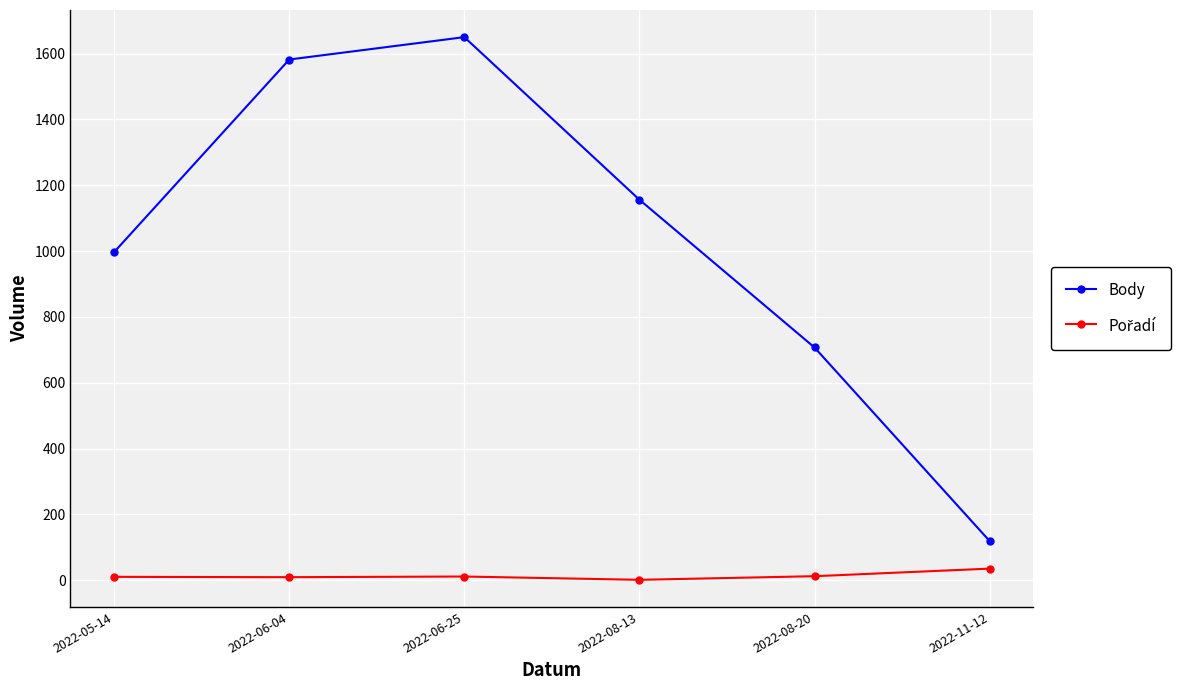

What is the smallest value displayed?

1